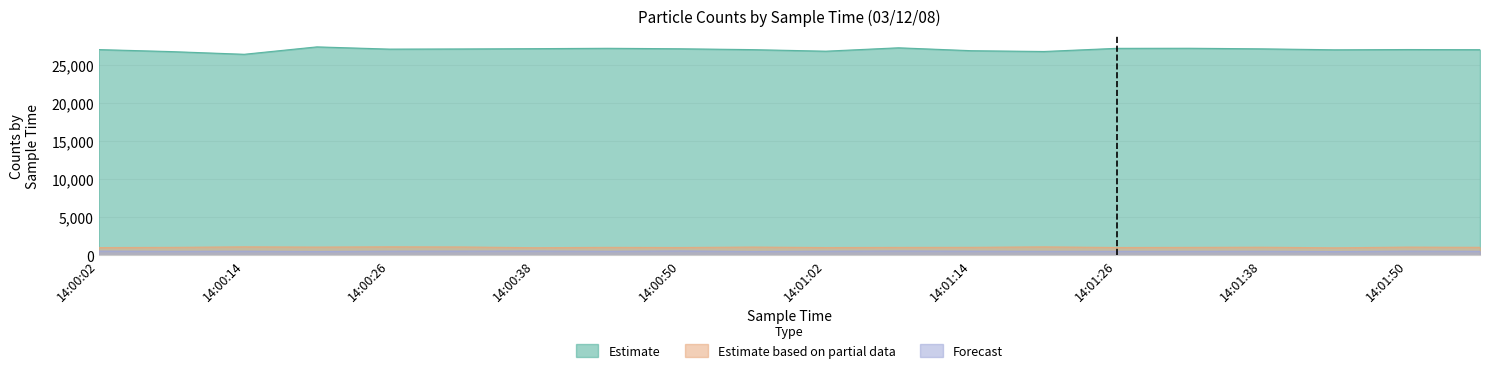

What is the difference between the second highest and second lowest values in the Forecast series?

61